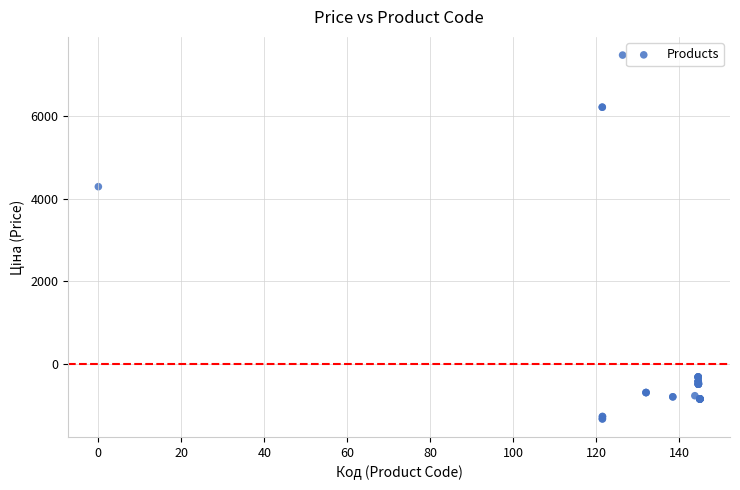

What Y value in the scatter plot is closest to 3074?

4291.1